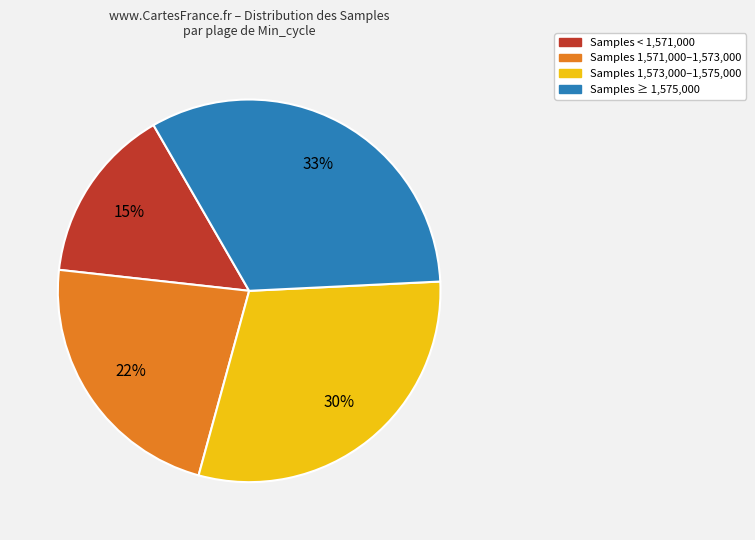

Does any single category account for the majority?

No